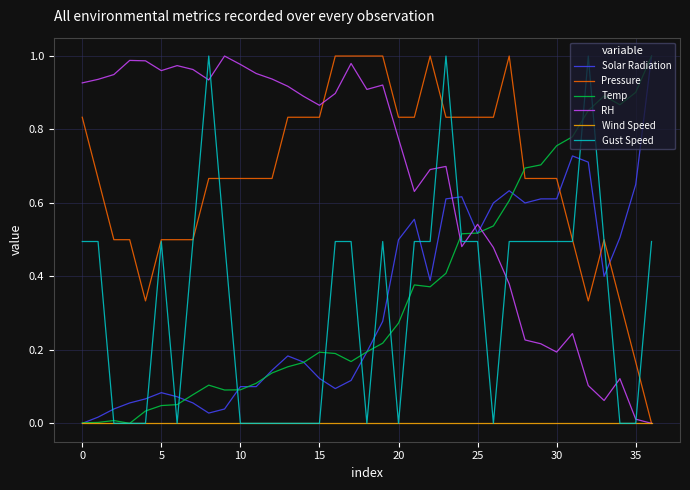

True or false: Pressure and Temp cross at least once.

True